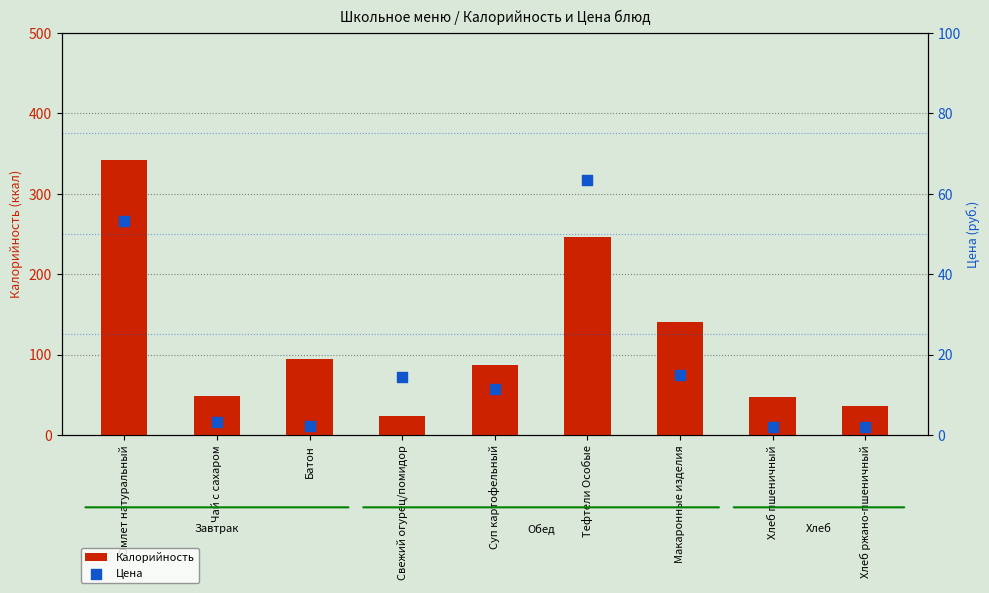

Which series reaches the maximum Y coordinate?

Калорийность